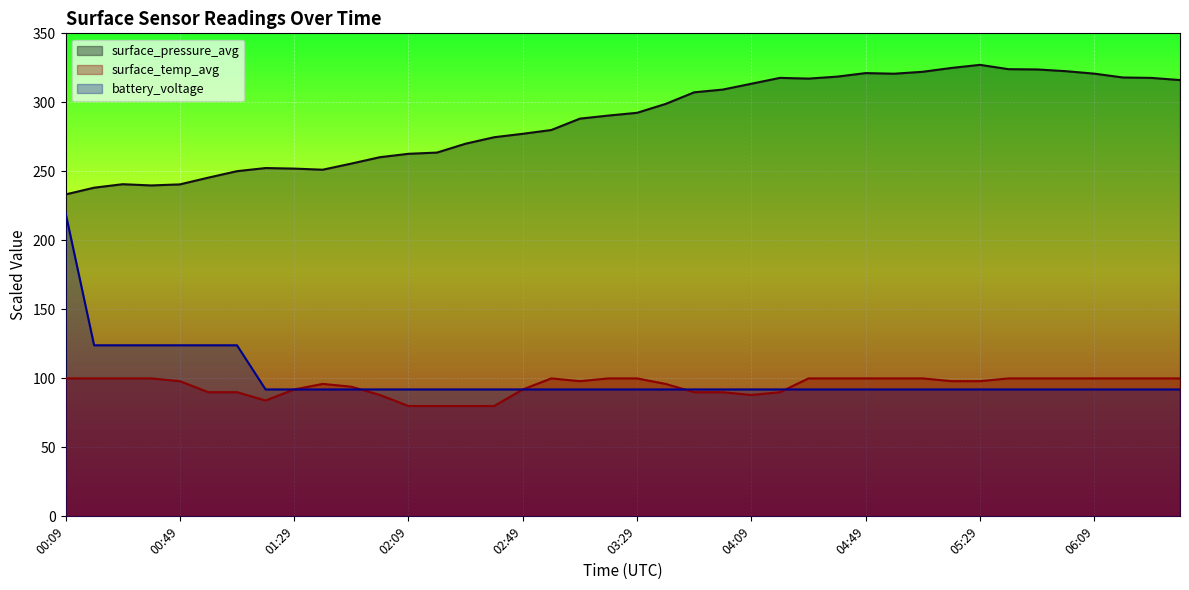

What is the difference between the maximum and minimum values in the surface_pressure_avg series?

93.9